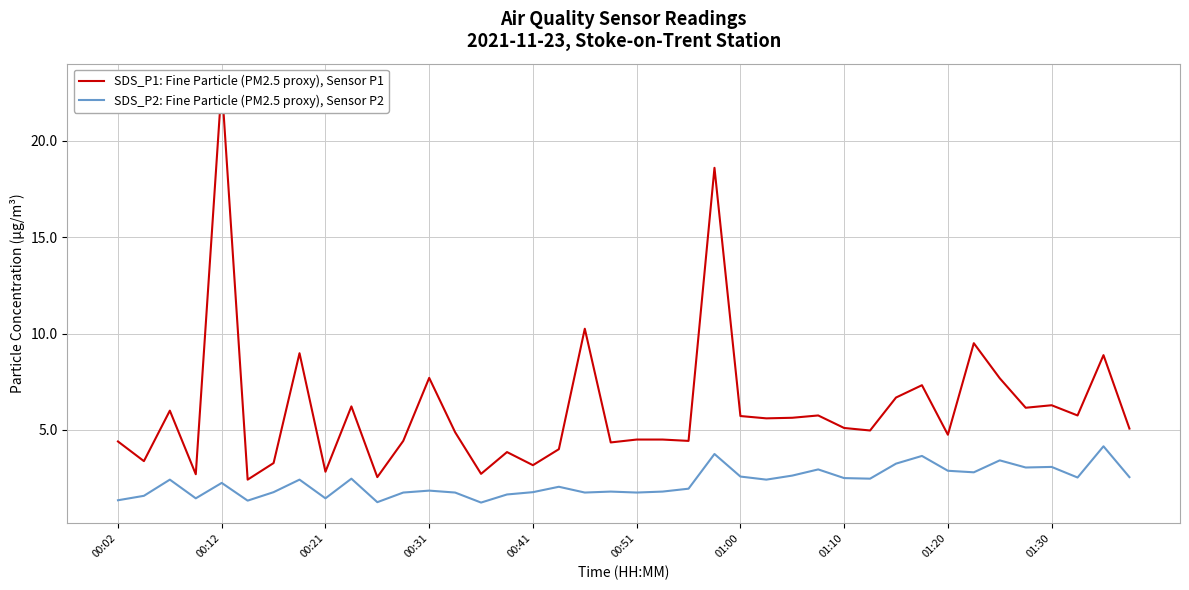

What is the minimum value for SDS_P2: Fine Particle (PM2.5 proxy), Sensor P2?

1.2